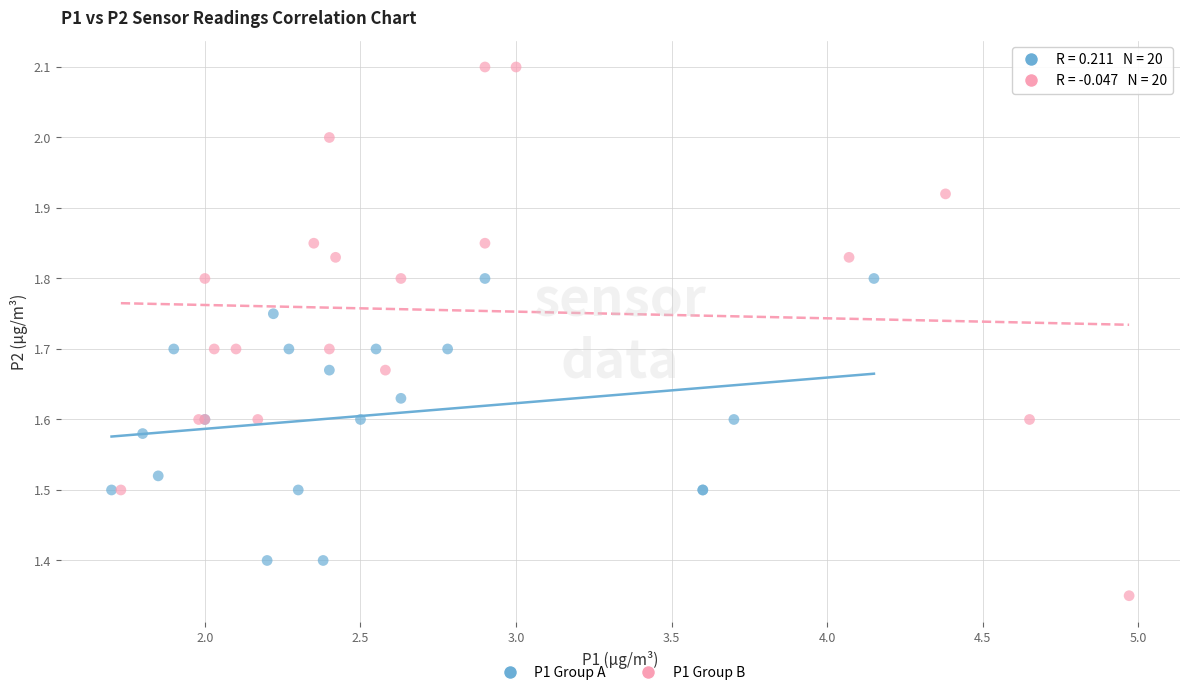

Which series has the largest Y range (max minus min)?

P1 Group B